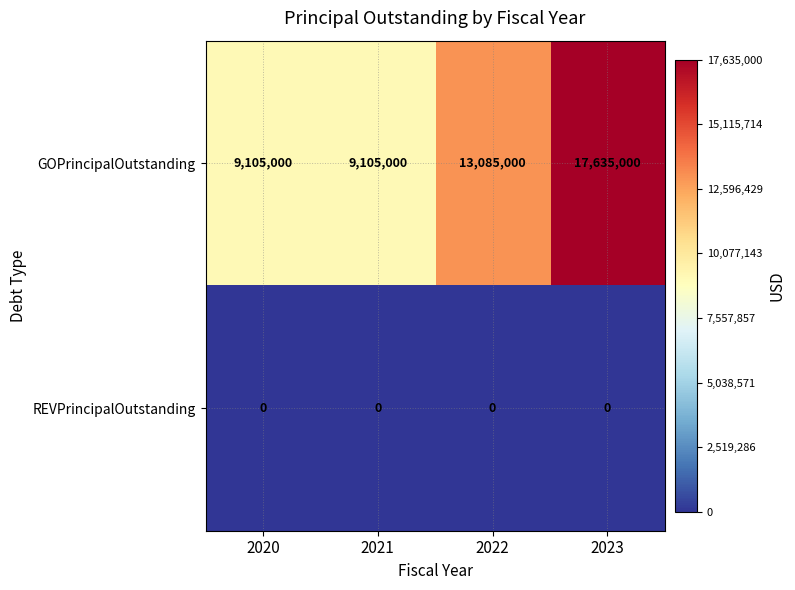

How many distinct data groups are displayed?

2